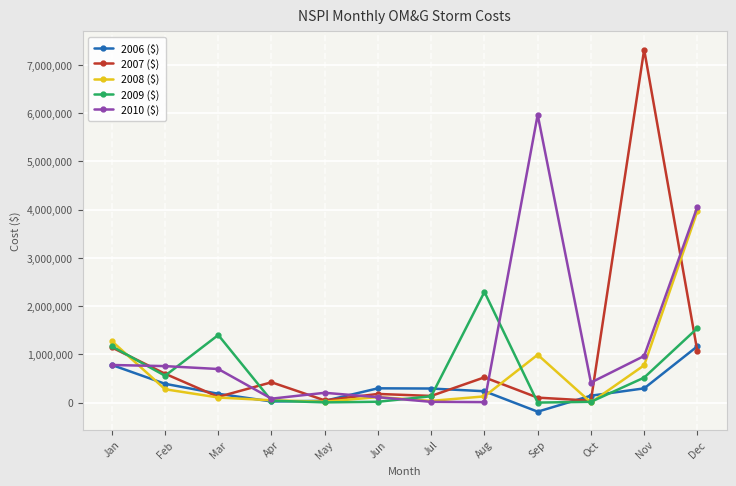

What are all the series names shown in the legend?

2006 ($), 2007 ($), 2008 ($), 2009 ($), 2010 ($)